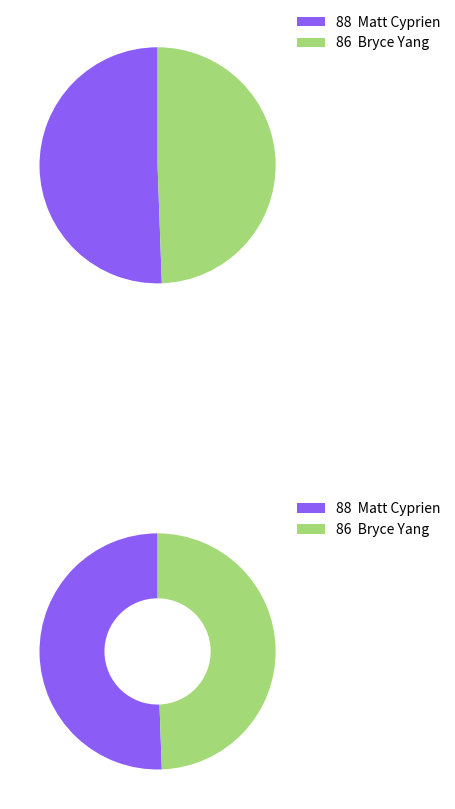

Count the number of slices in the pie.

2